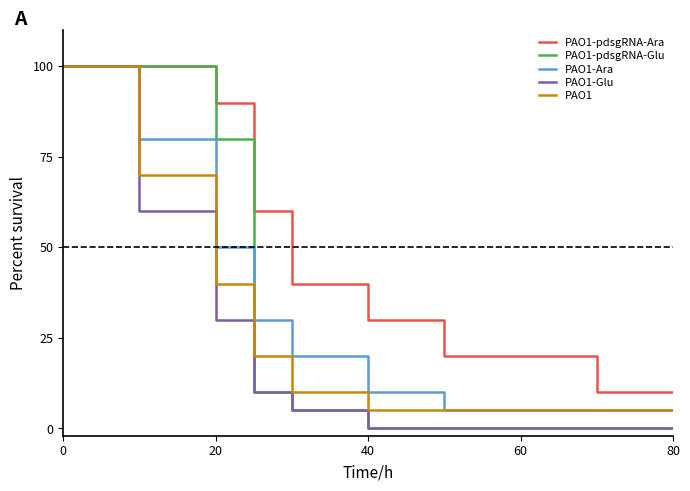

Which series has the largest total across all categories?

PAO1-pdsgRNA-Ara